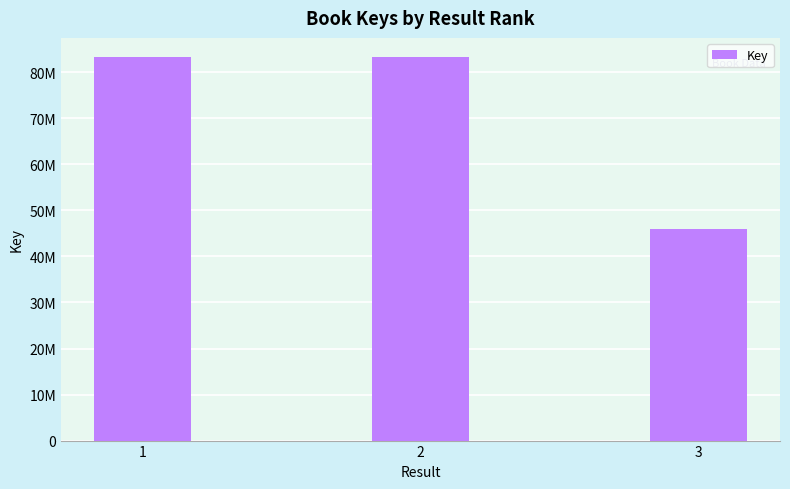

What is the maximum value shown in the chart?

83302152